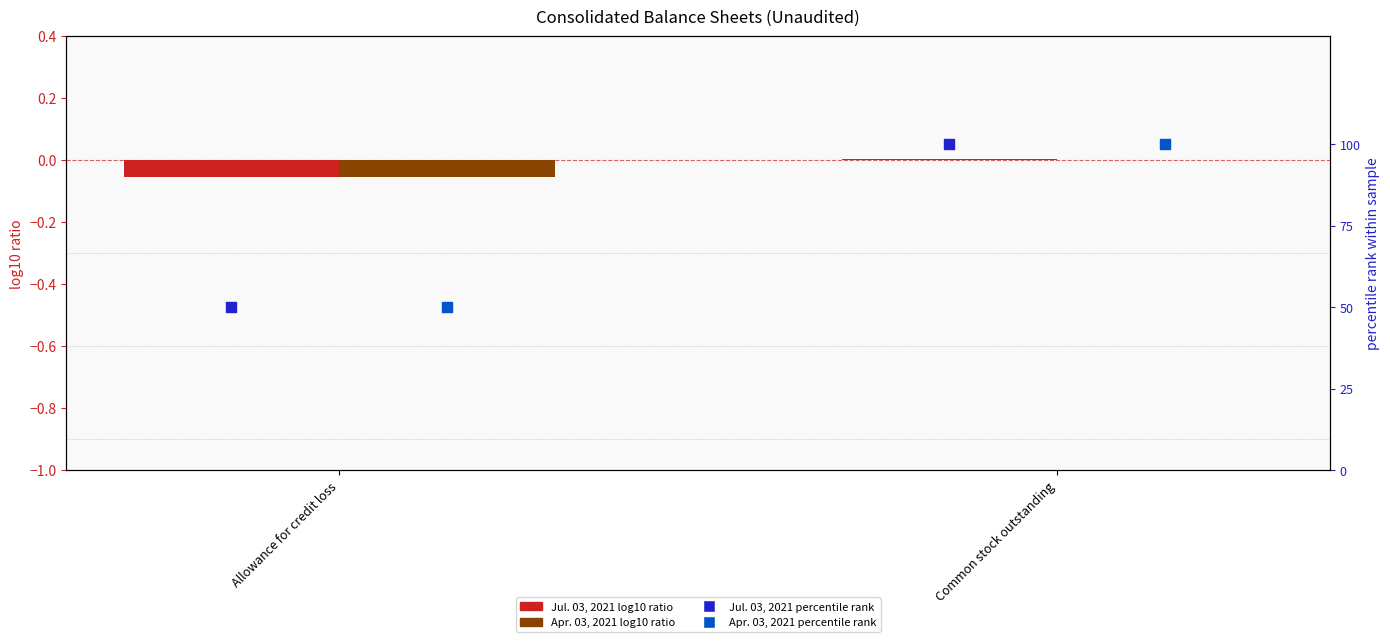

Is the value of Jul. 03, 2021 log10 ratio at Common stock outstanding greater than the value of Jul. 03, 2021 percentile rank at Allowance for credit loss?

No